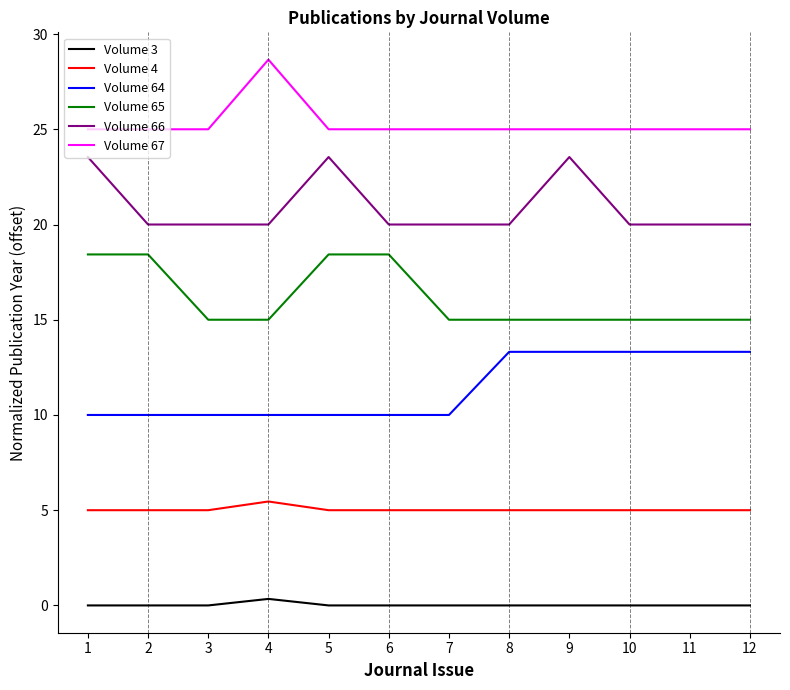

Does the chart display data point markers on the line(s)?

No